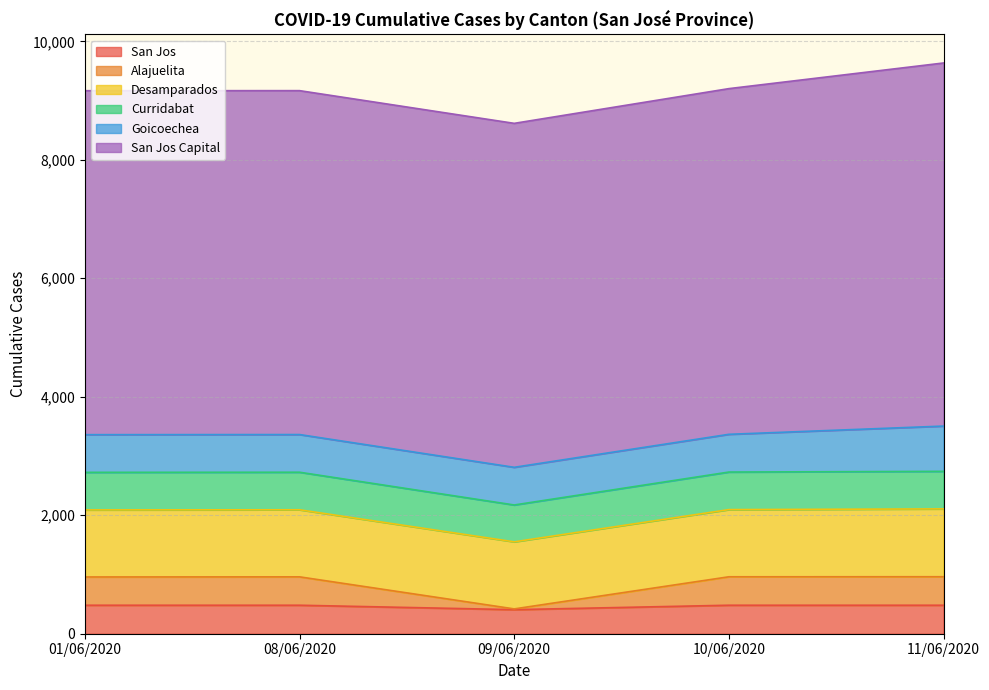

What is the value of the Curridabat point at the 4th from the left?

2729